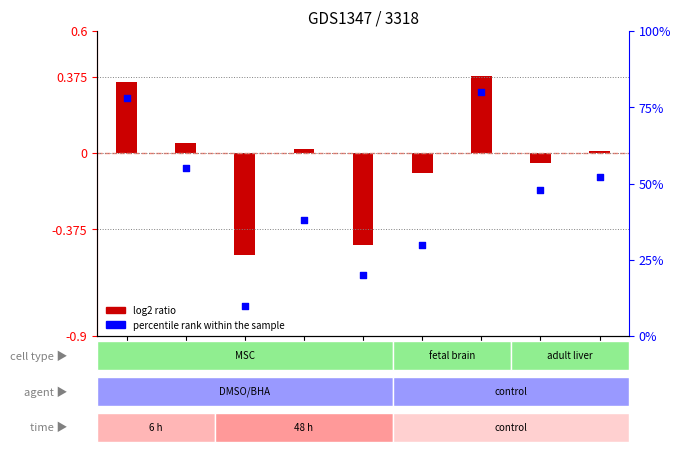

Which series reaches the maximum Y coordinate?

percentile rank within the sample